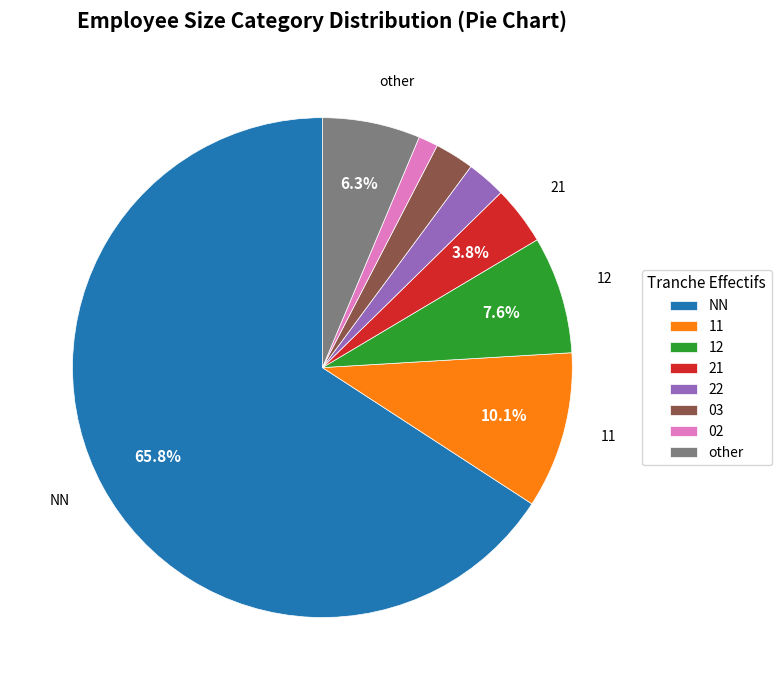

How many segments does this pie chart have?

8